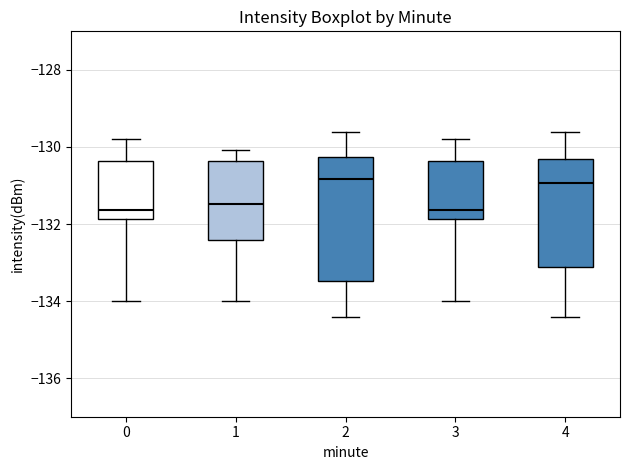

Where does the upper whisker of the box at x = 1 end on the y-axis? The values are not printed on the chart, so give them approximately, as read against the axis.

-130.0